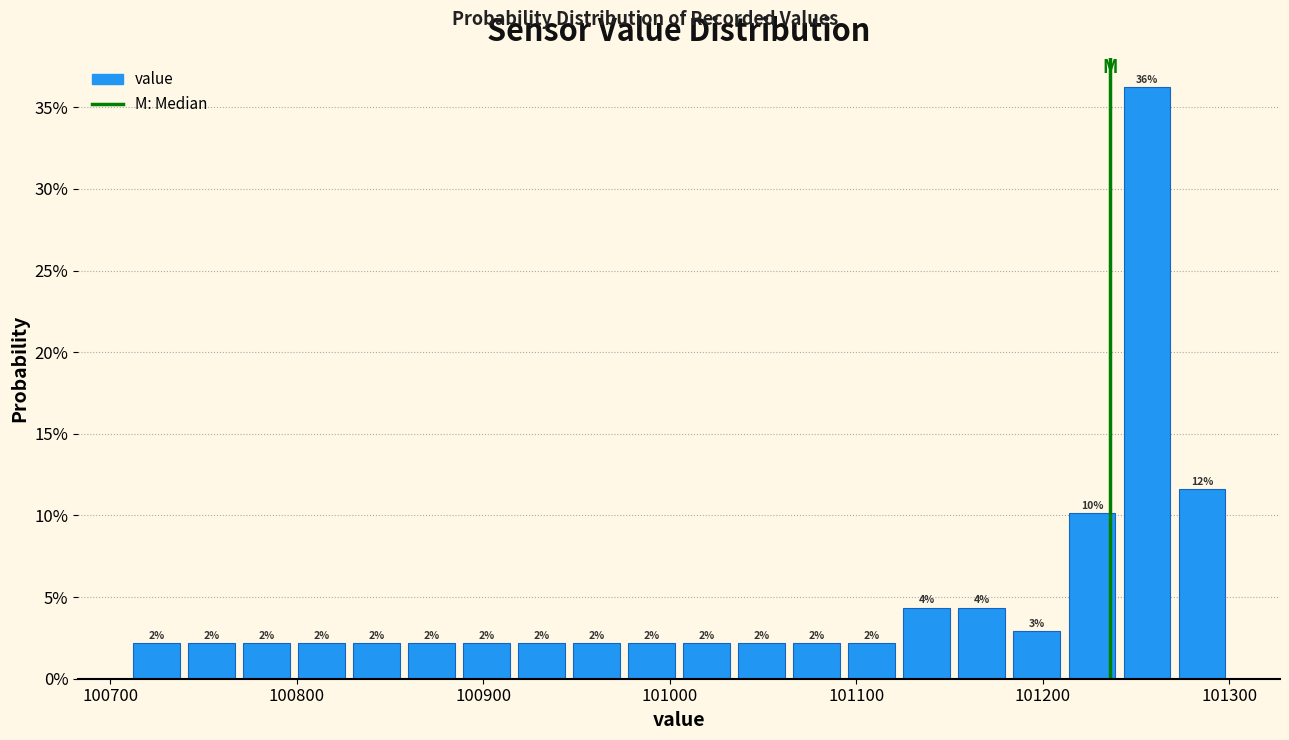

Read against the x-axis, roughly where is the centre of the tallest bar?

101260